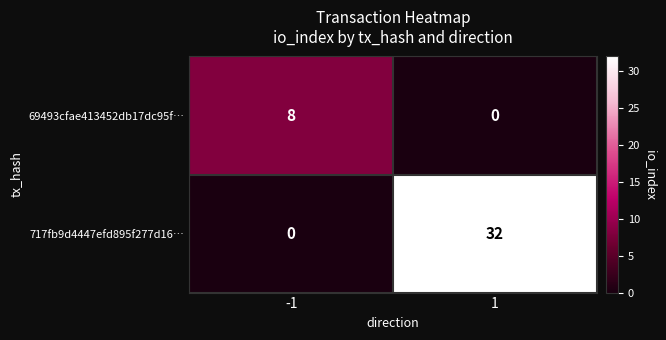

At -1, list the series in order from smallest to largest.

717fb9d4447efd895f277d16…, 69493cfae413452db17dc95f…